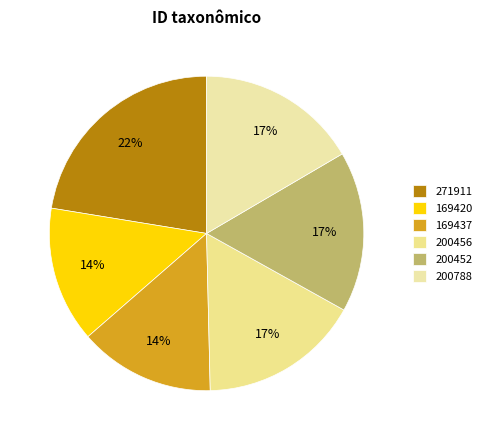

To the nearest percent, what is the difference between the 200788 and 169437 slice percentages?

3%